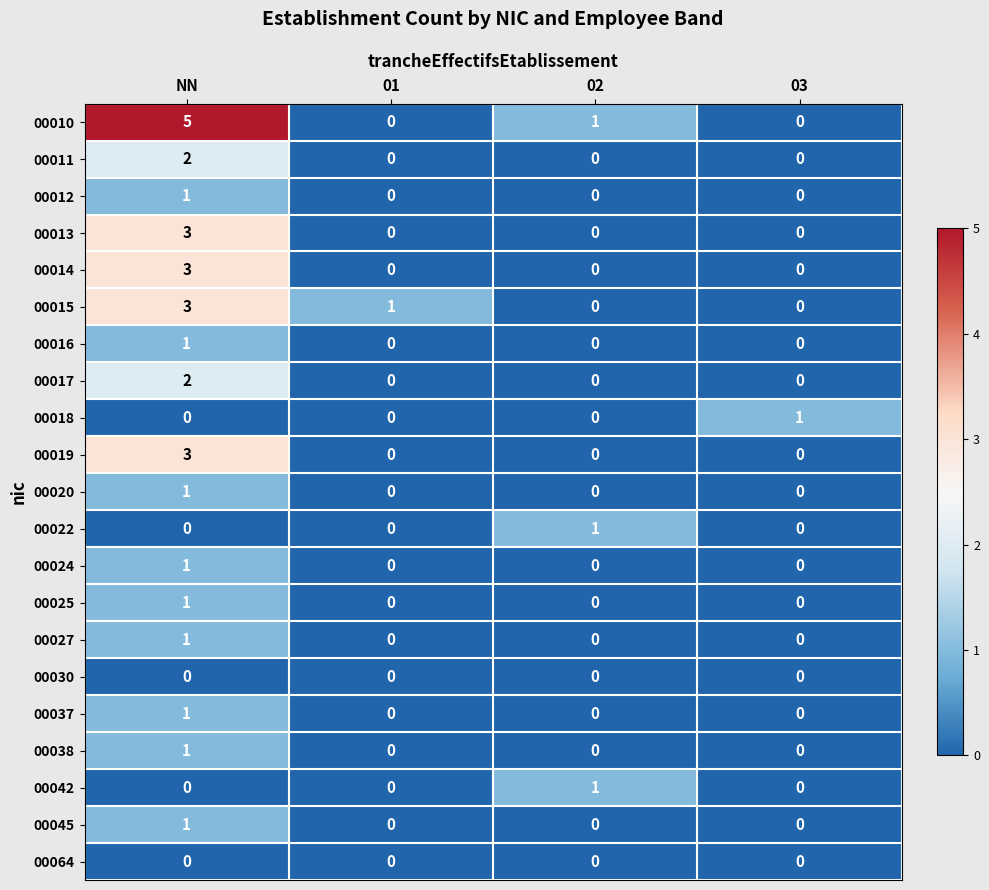

The 00042 series shows -1 at 01. True or false?

False